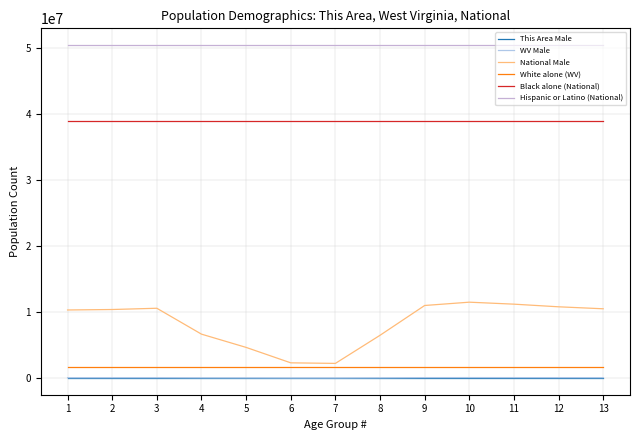

True or false: This Area Male and National Male cross at least once.

False